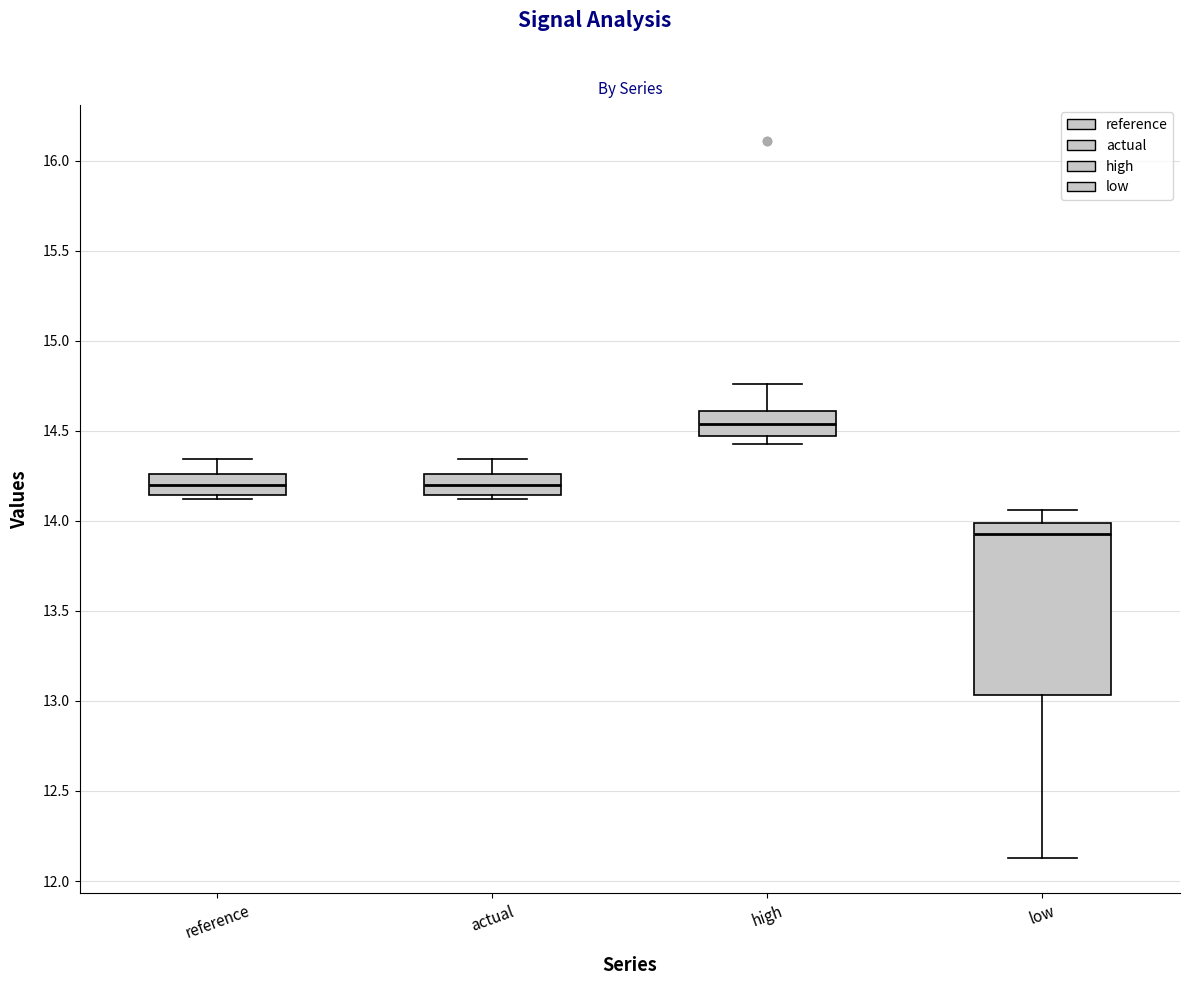

Where does the median line of the box for low sit on the y-axis? The values are not printed on the chart, so give them approximately, as read against the axis.

13.95